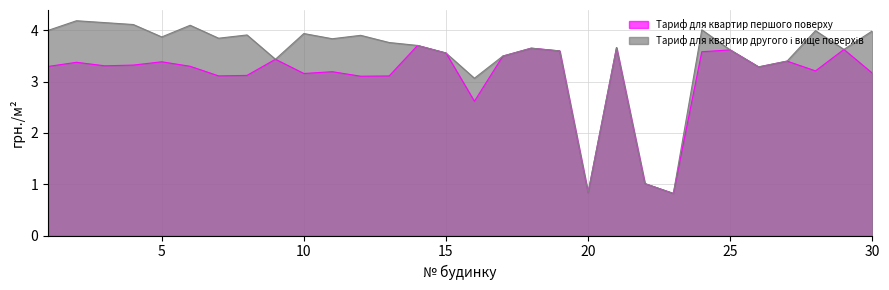

Rank the categories by Тариф для квартир першого поверху value from lowest to highest.

23, 20, 22, 16, 12, 13, 7, 8, 10, 30, 11, 28, 26, 1, 6, 3, 4, 2, 5, 27, 9, 17, 15, 24, 19, 25, 29, 18, 21, 14